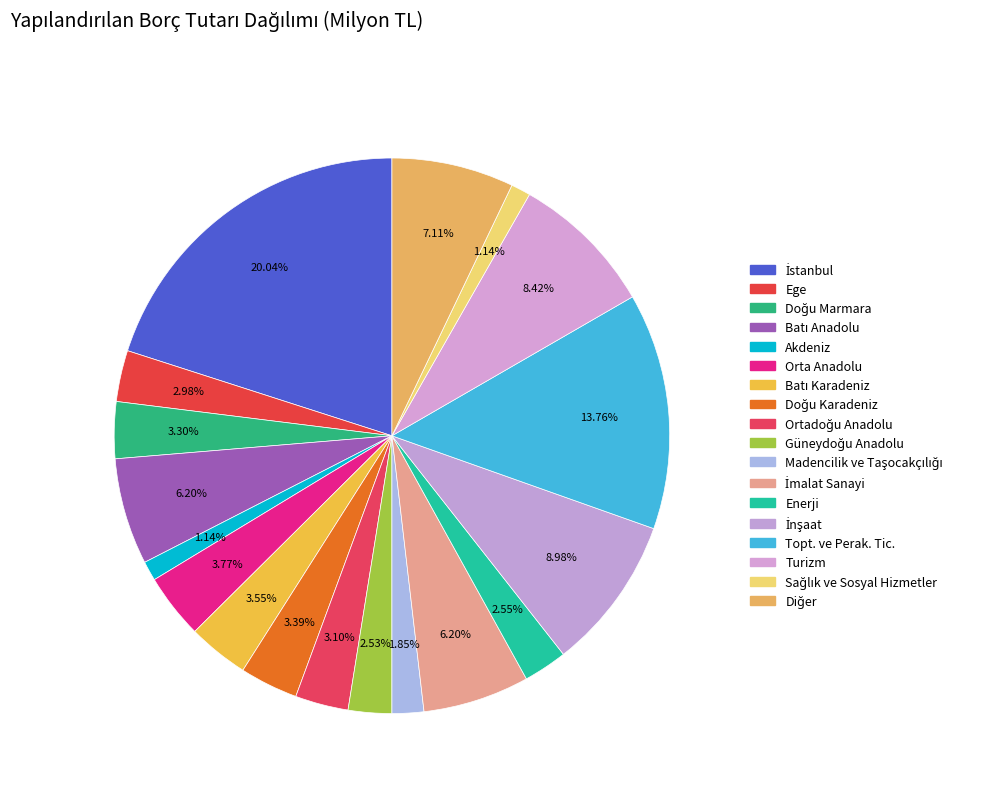

Rank the categories by value from highest to lowest.

İstanbul, Topt. ve Perak. Tic., İnşaat, Turizm, Diğer, Batı Anadolu, İmalat Sanayi, Orta Anadolu, Batı Karadeniz, Doğu Karadeniz, Doğu Marmara, Ortadoğu Anadolu, Ege, Enerji, Güneydoğu Anadolu, Madencilik ve Taşocakçılığı, Akdeniz, Sağlık ve Sosyal Hizmetler